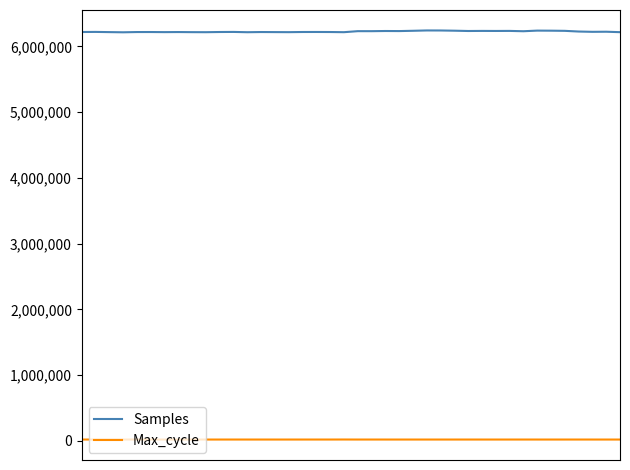

True or false: Samples and Max_cycle cross at least once.

False